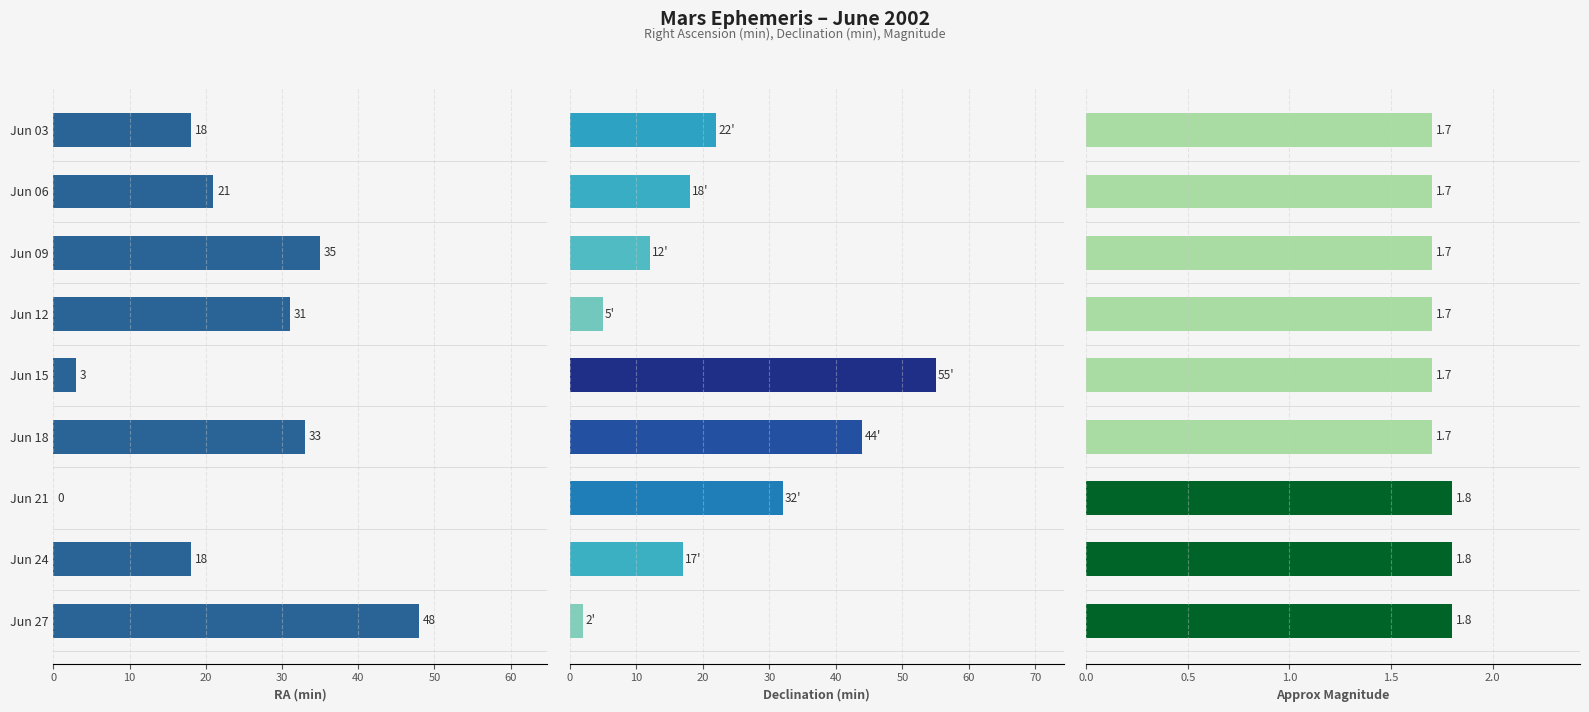

Rank the series by their maximum value, from highest to lowest.

Dec min, RA min, Approx Mag